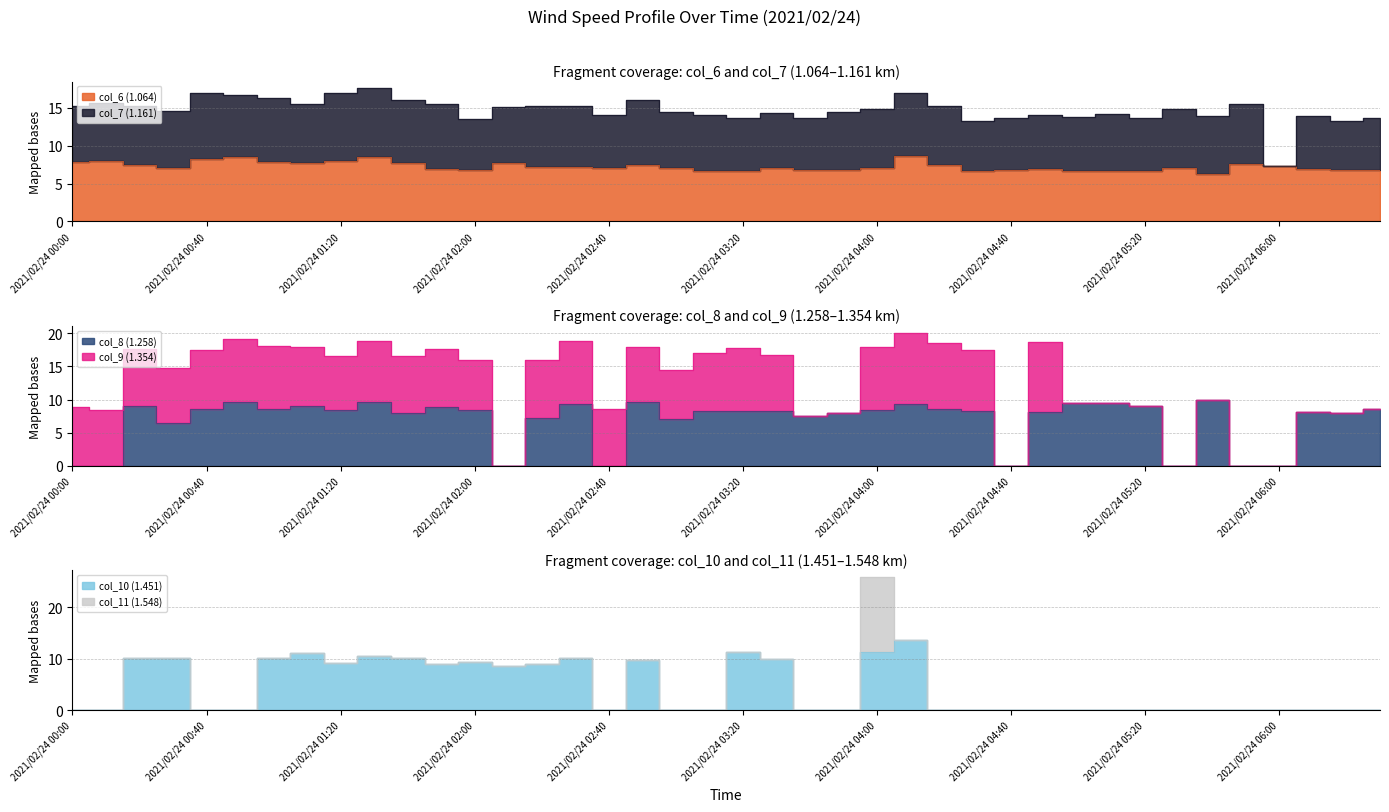

Where is the first local maximum for col_8 (1.258)?

2021/02/24 00:20